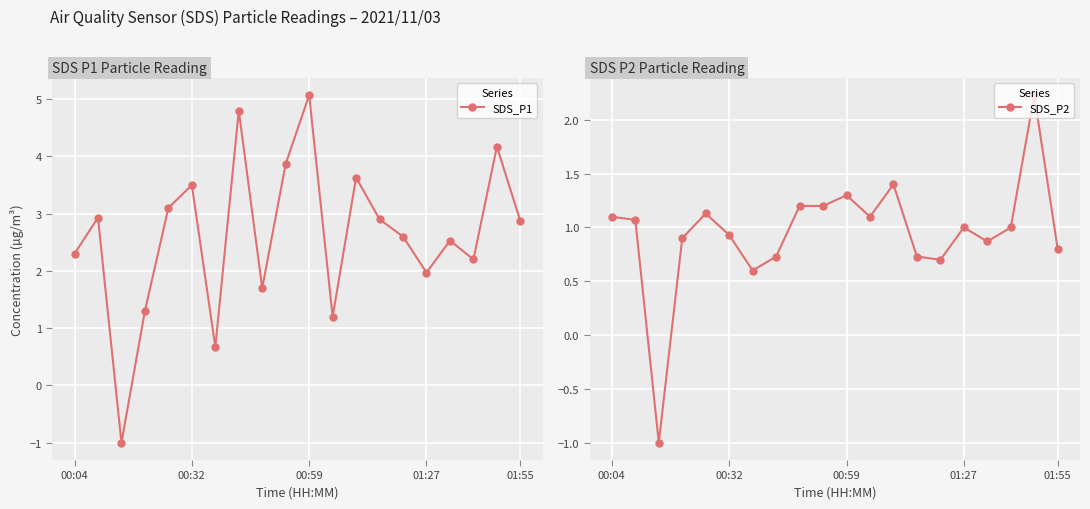

What are all the series names shown in the legend?

SDS_P1, SDS_P2